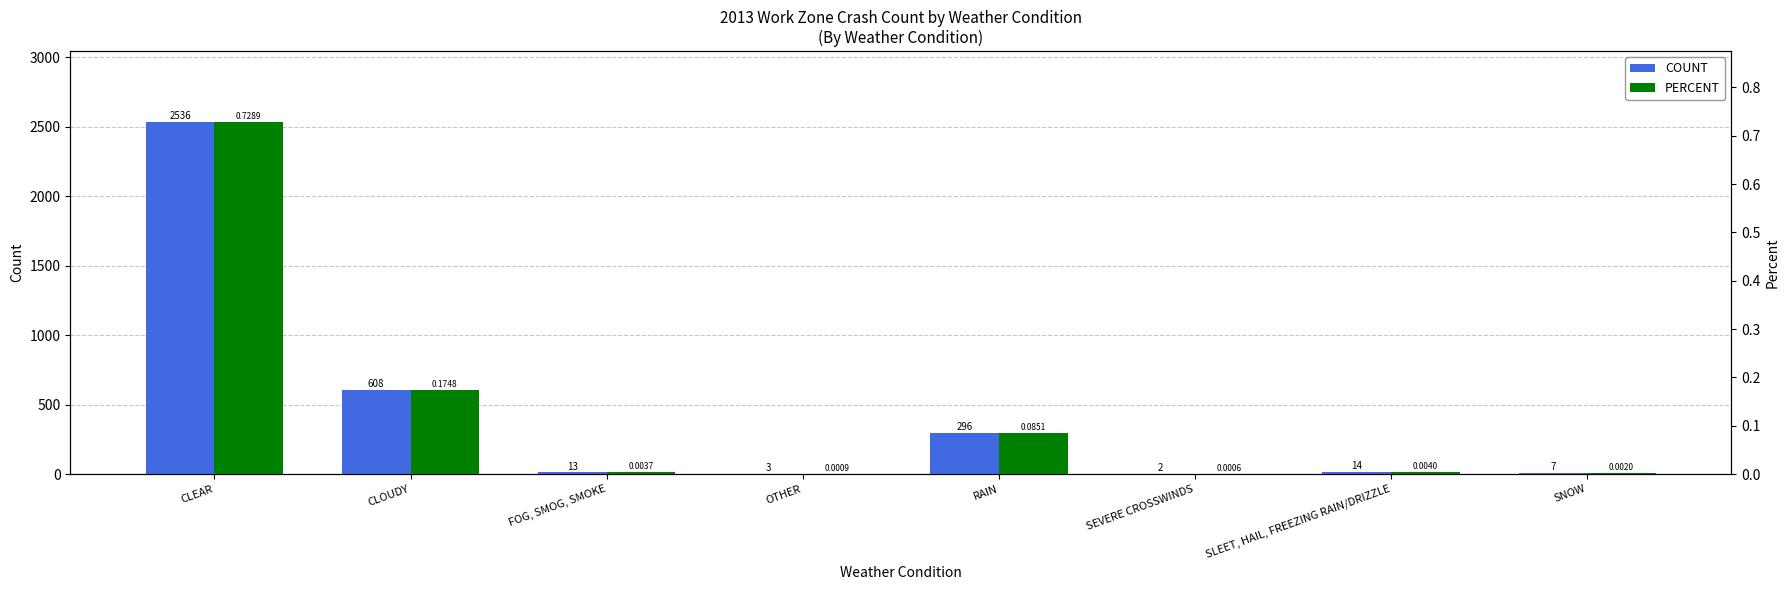

What is the total value across all series at RAIN?

296.1